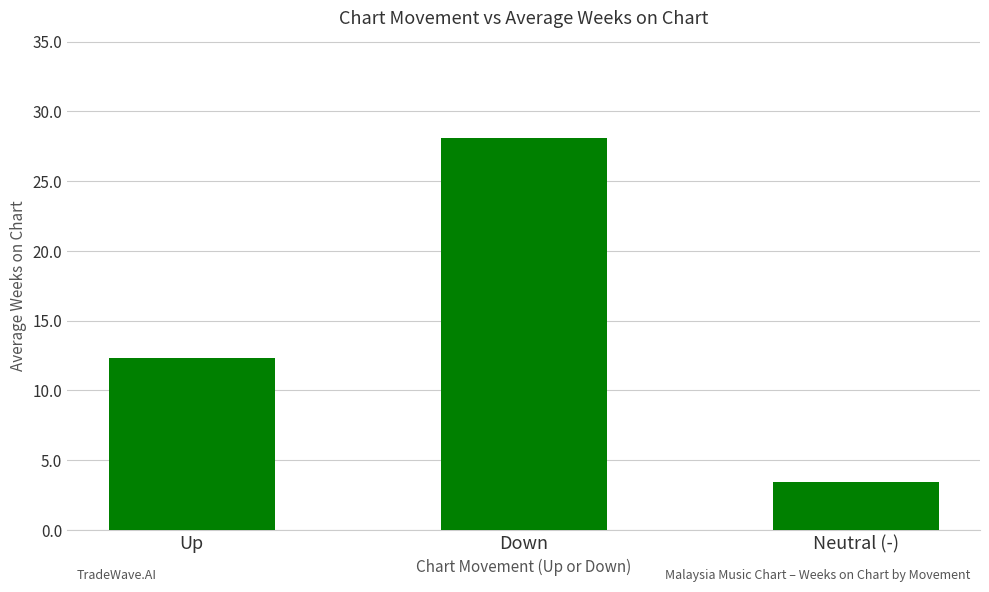

At which label is the value closest to 15?

Up